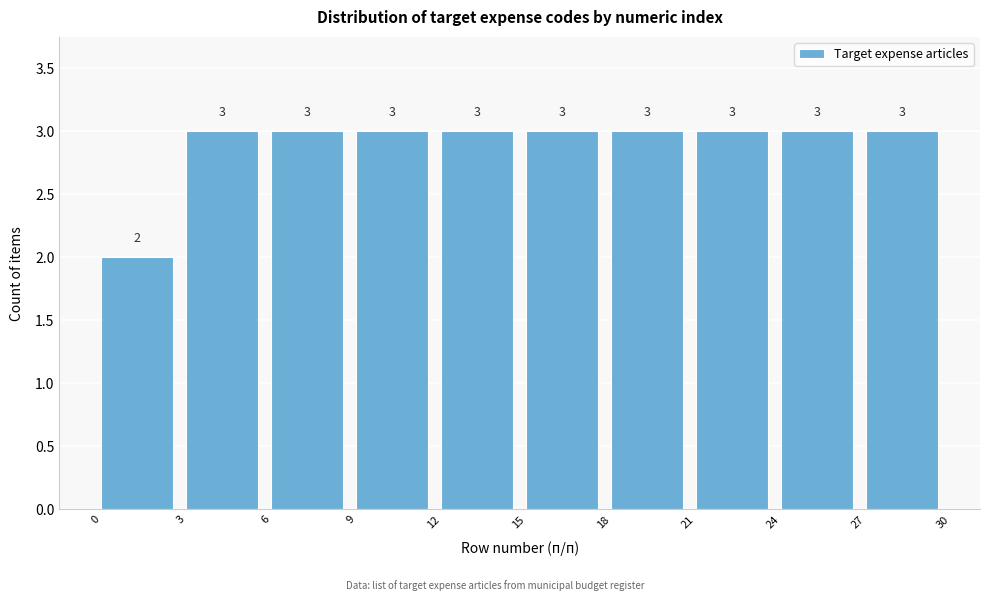

Reading left to right, list every bar in this chart as the range it spans on the x-axis followed by its height.

0 to 3: 2
3 to 6: 3
6 to 9: 3
9 to 12: 3
12 to 15: 3
15 to 18: 3
18 to 21: 3
21 to 24: 3
24 to 27: 3
27 to 30: 3